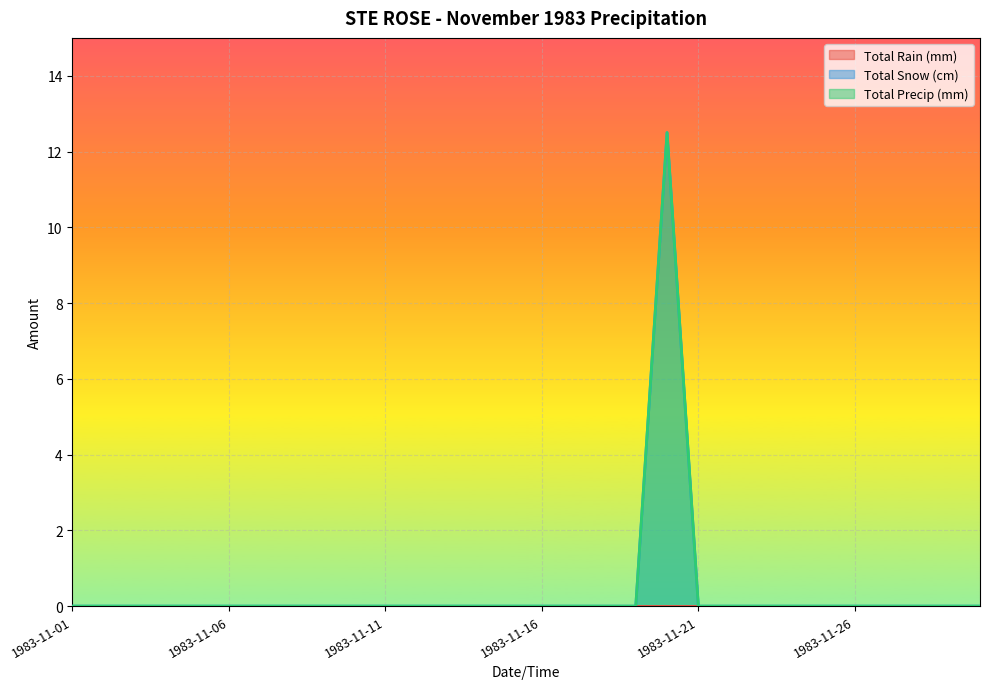

What is the sum of all Total Snow (cm) values?

12.5